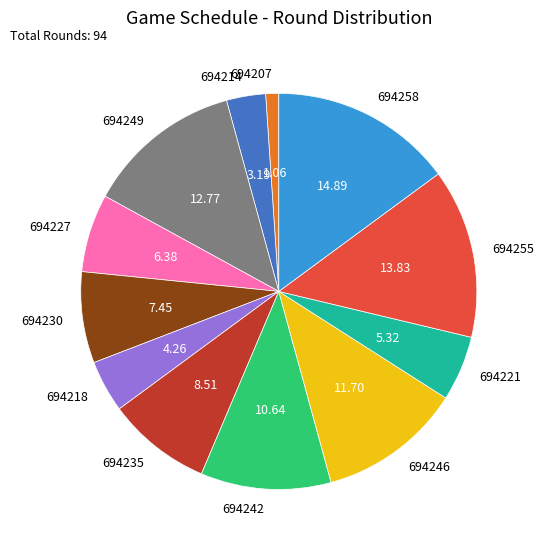

What is the largest slice in the pie chart?

694258